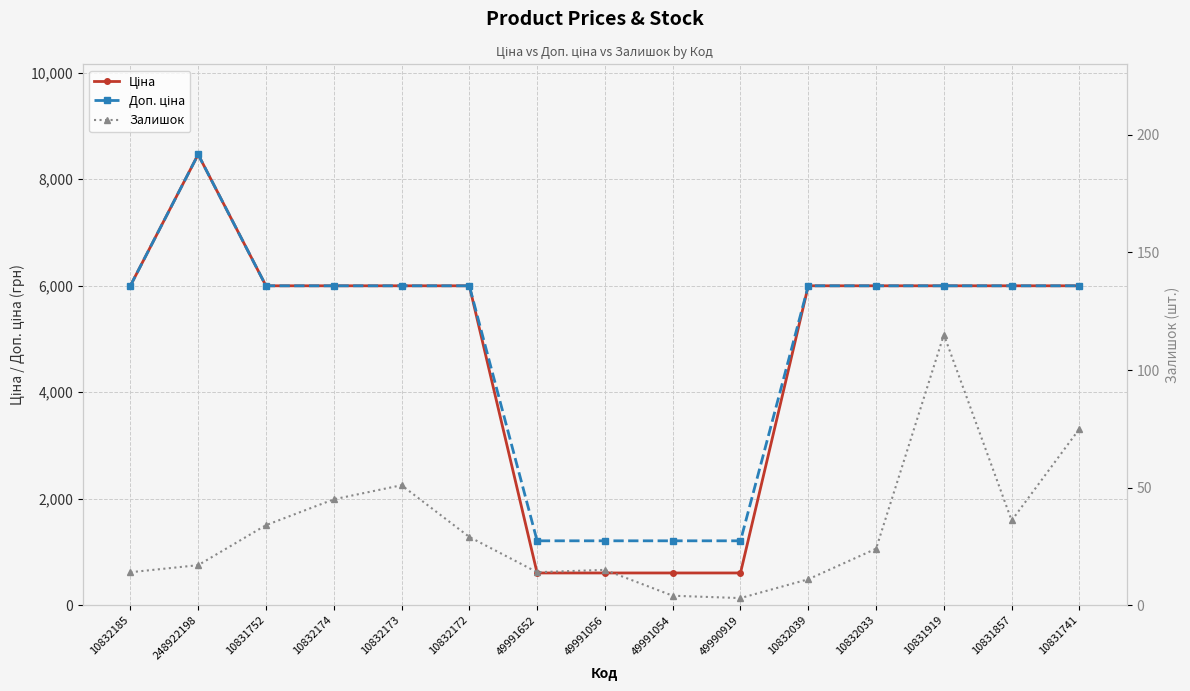

At which label does Доп. ціна reach its peak?

248922198